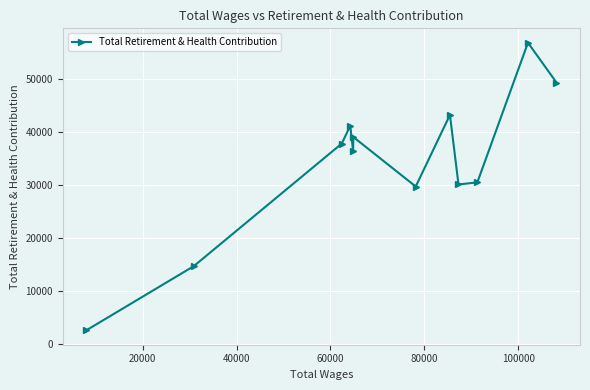

What is the difference between the second highest and minimum values?

46786